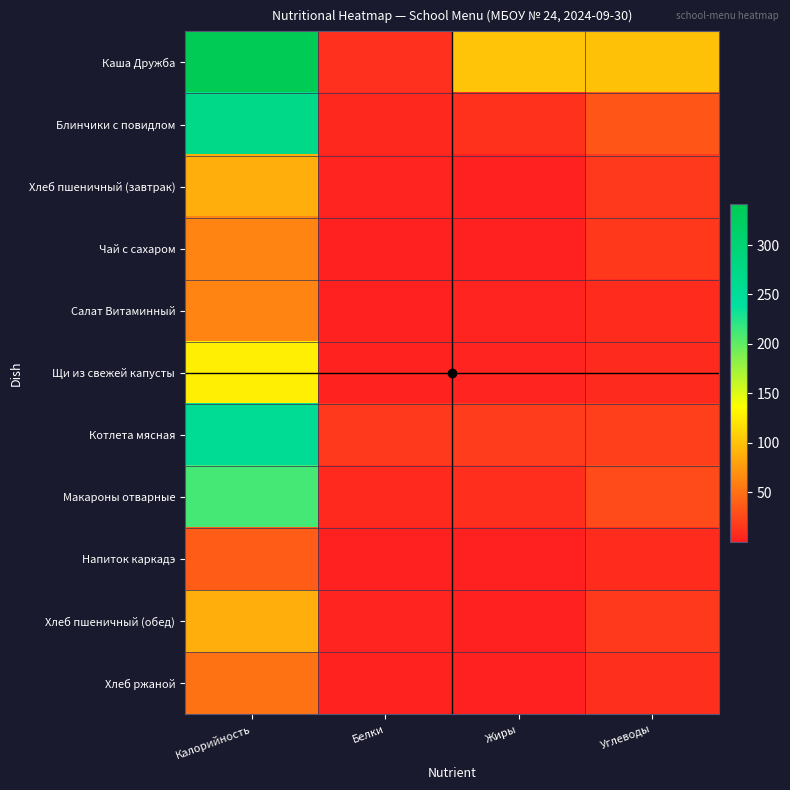

At Жиры, list the series in order from smallest to largest.

Чай с сахаром, Хлеб ржаной, Напиток каркадэ, Хлеб пшеничный (завтрак), Хлеб пшеничный (обед), Салат Витаминный, Щи из свежей капусты, Макароны отварные, Блинчики с повидлом, Котлета мясная, Каша Дружба